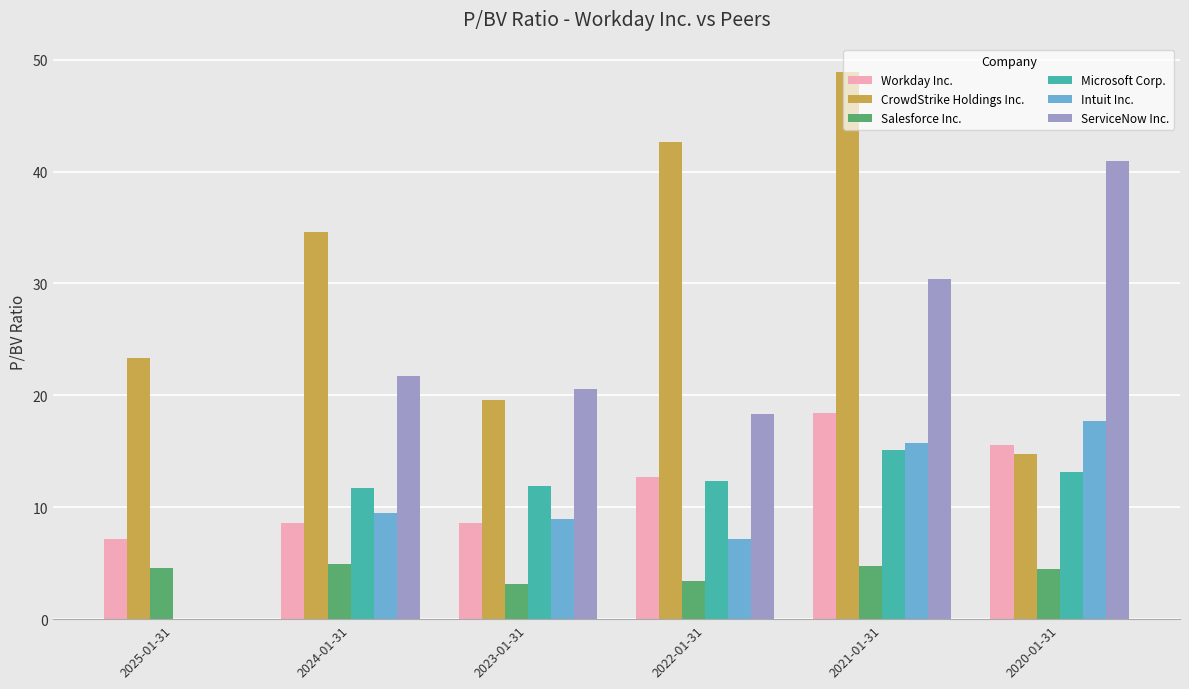

Which label corresponds to the largest value in the chart?

2021-01-31